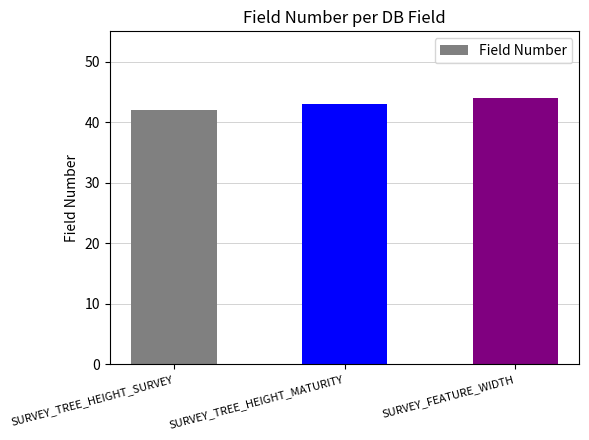

The chart shows a value of 78 at SURVEY_FEATURE_WIDTH. True or false?

False